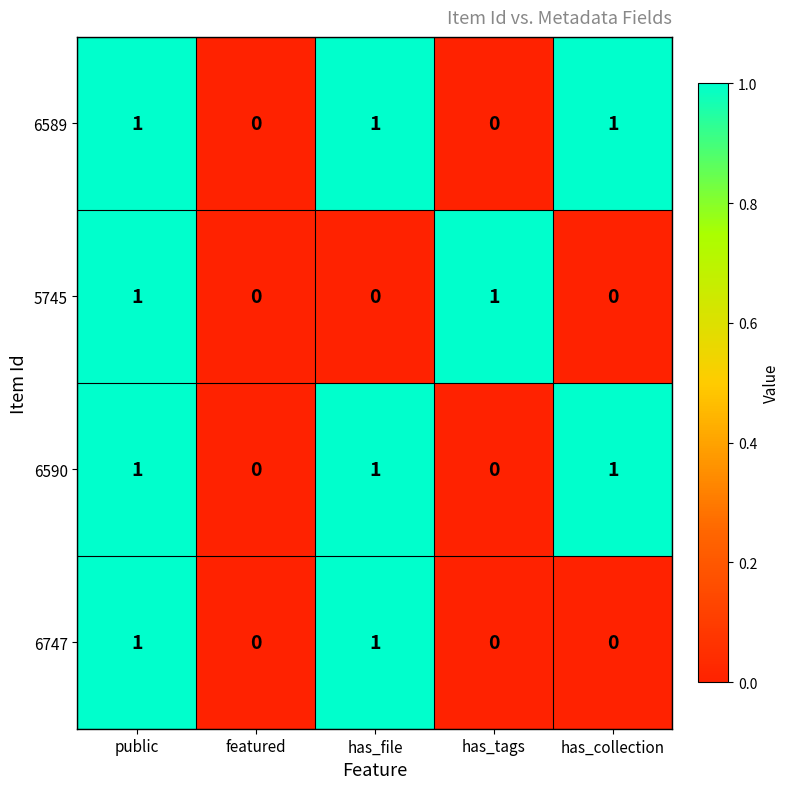

True or false: 6747 has a value of 0 at has_collection.

True